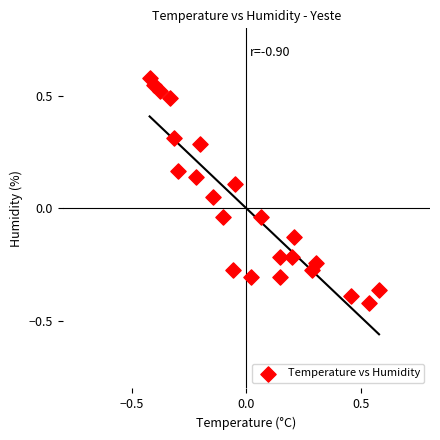

What is the range of X values (max minus min)?

1.0